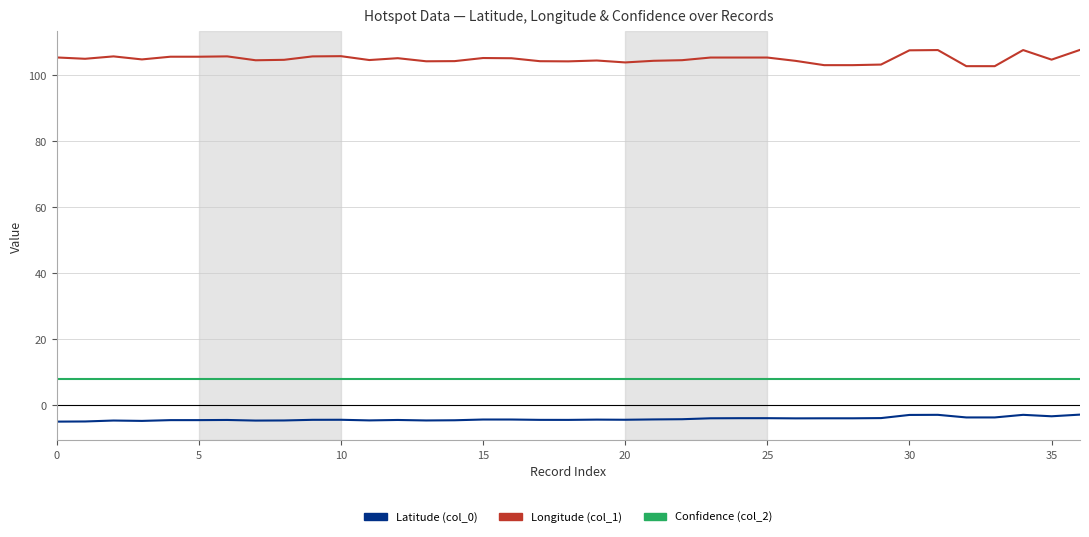

What is the sum of all Confidence (col_2) values?

296.0